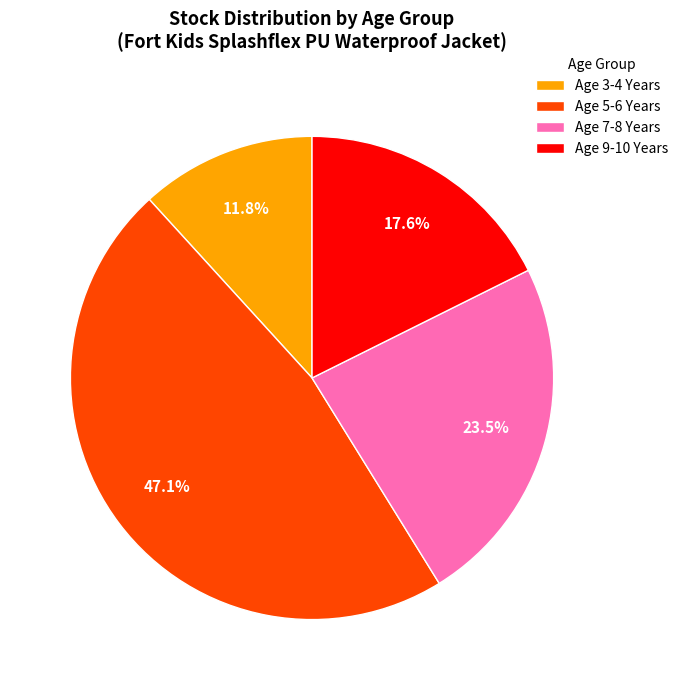

True or false: Age 5-6 Years accounts for 52% of the total.

False